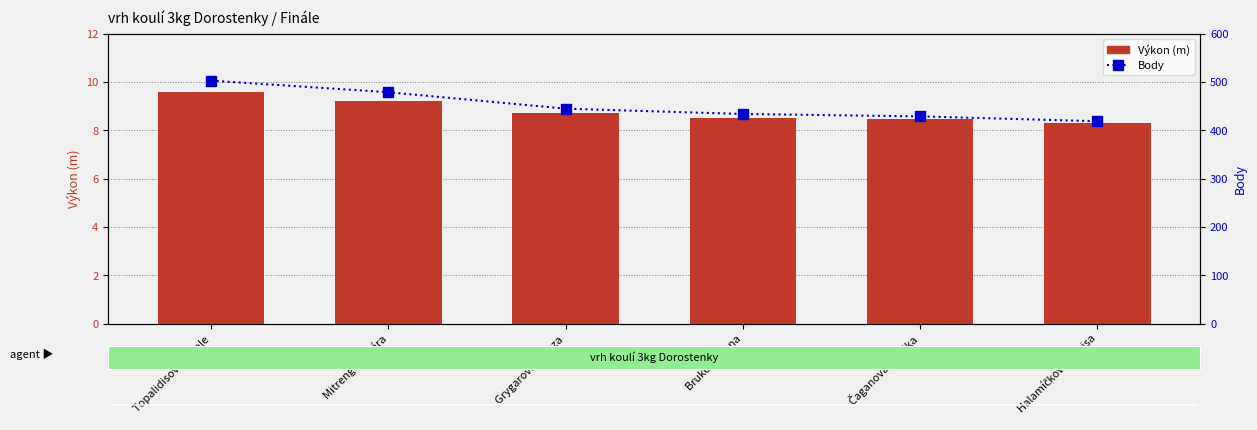

What is the value of the Výkon (m) bar at the 6th from the left?

8.3